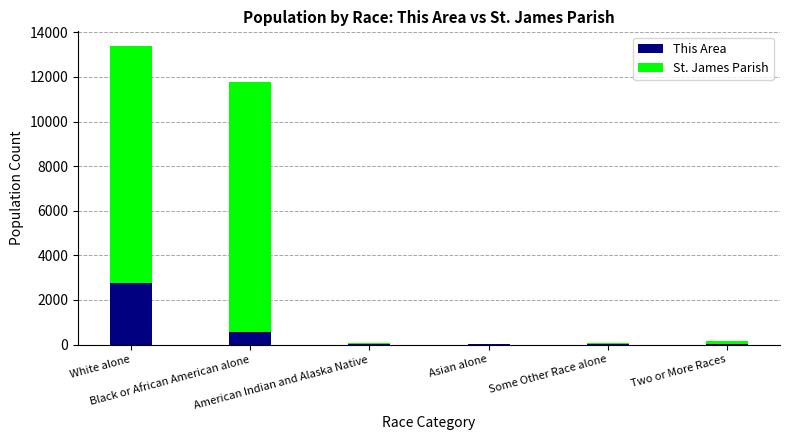

What are all the series names shown in the legend?

This Area, St. James Parish